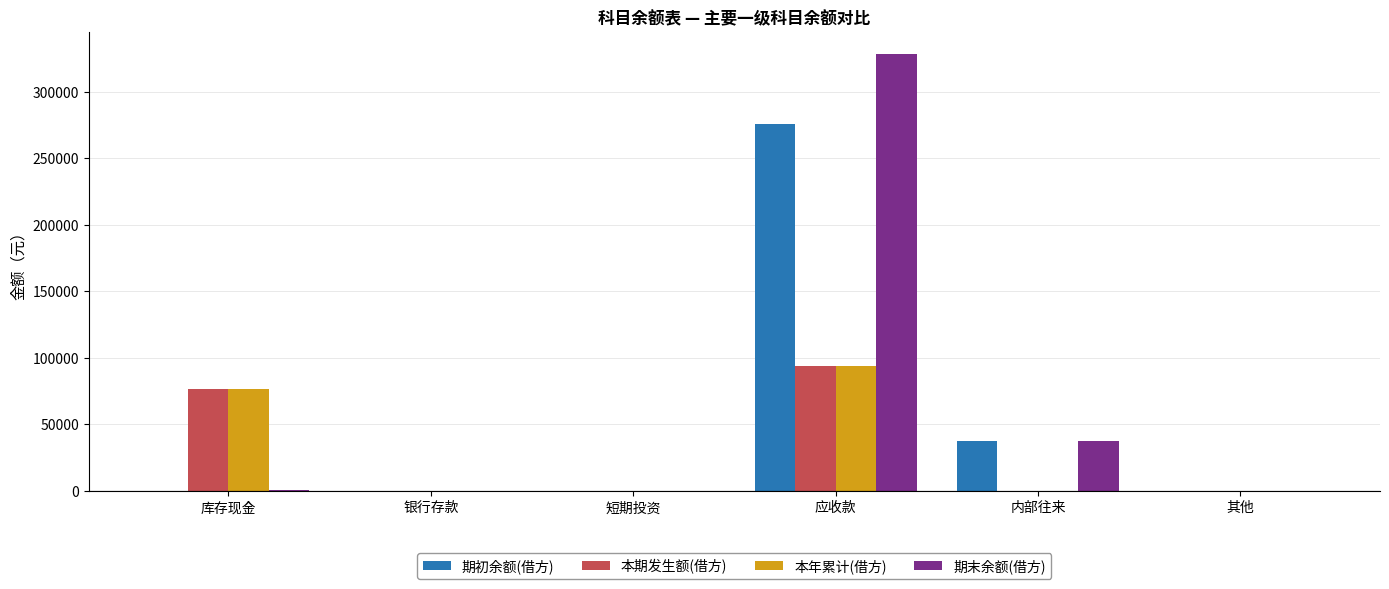

What is the spread (max minus min) of values at 库存现金?

76577.5